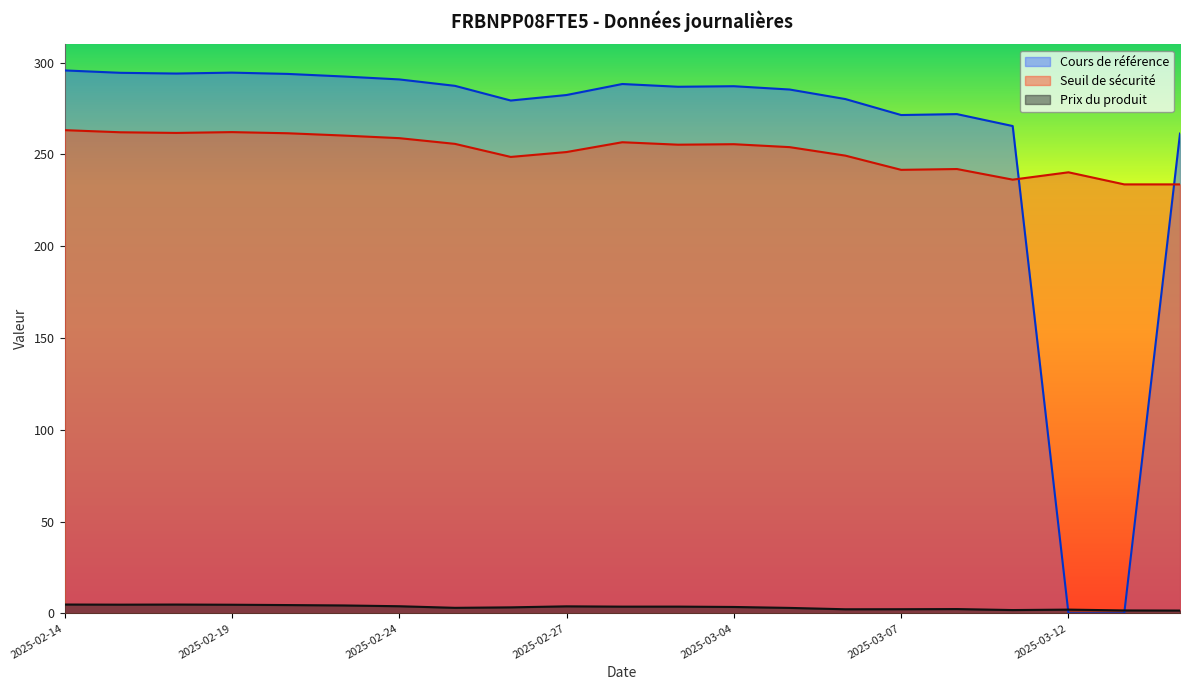

Reading left to right, extract all data points from this chart.

Prix du produit: 4.8	4.8	4.8	4.7	4.5	4.3	3.9	3.0	3.3	3.8	3.7	3.7	3.5	3.0	2.2	2.3	2.4	1.8	2.0	1.6	1.5
Seuil de sécurité: 263.3	262.1	261.7	262.2	261.6	260.3	258.9	255.8	248.7	251.3	256.7	255.3	255.6	254.0	249.4	241.6	242.1	236.3	240.3	233.7	233.7
Cours de référence: 295.8	294.5	294.1	294.6	293.9	292.5	290.9	287.4	279.4	282.4	288.4	286.9	287.2	285.4	280.2	271.5	272.0	265.5	0.0	0.0	261.4